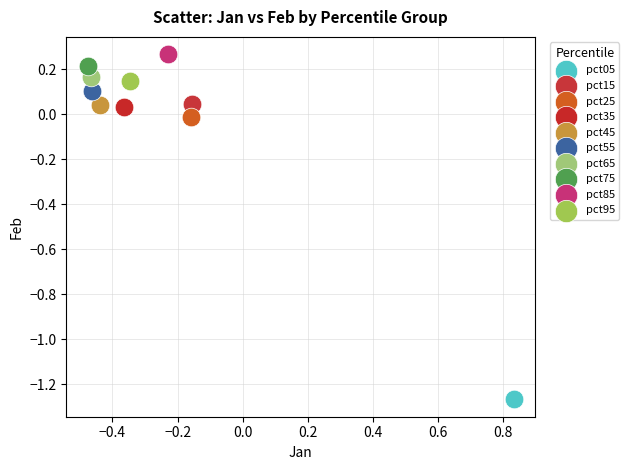

What are all the series names shown in the legend?

pct05, pct15, pct25, pct35, pct45, pct55, pct65, pct75, pct85, pct95